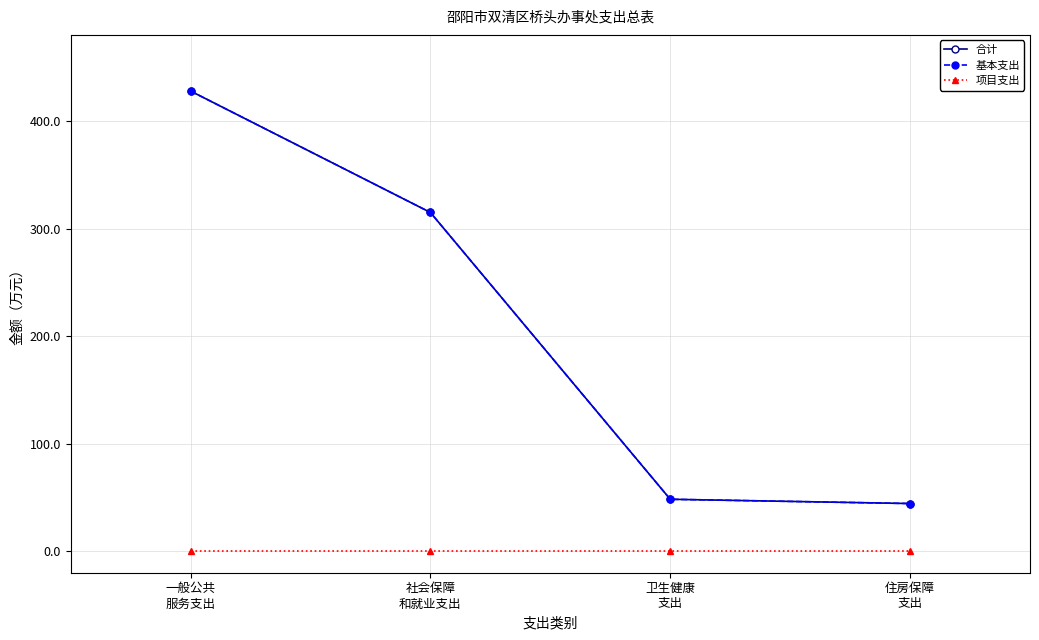

Which category has the lowest value across all series?

一般公共
服务支出